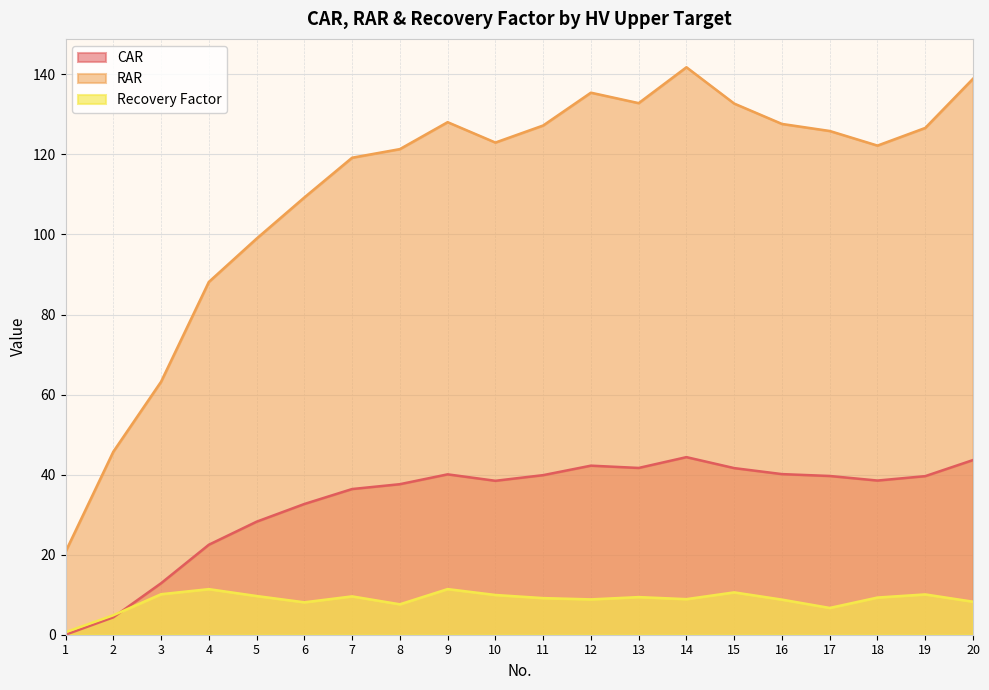

At which category does Recovery Factor reach its first local valley?

6